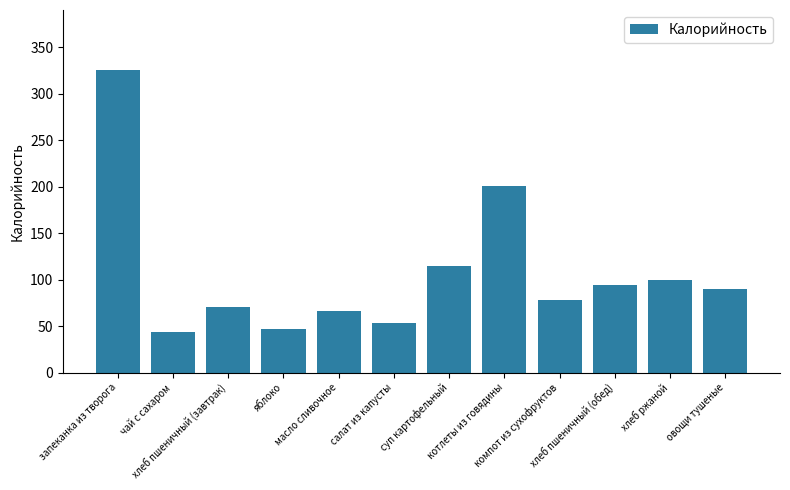

What is the approximate value at салат из капусты?

53